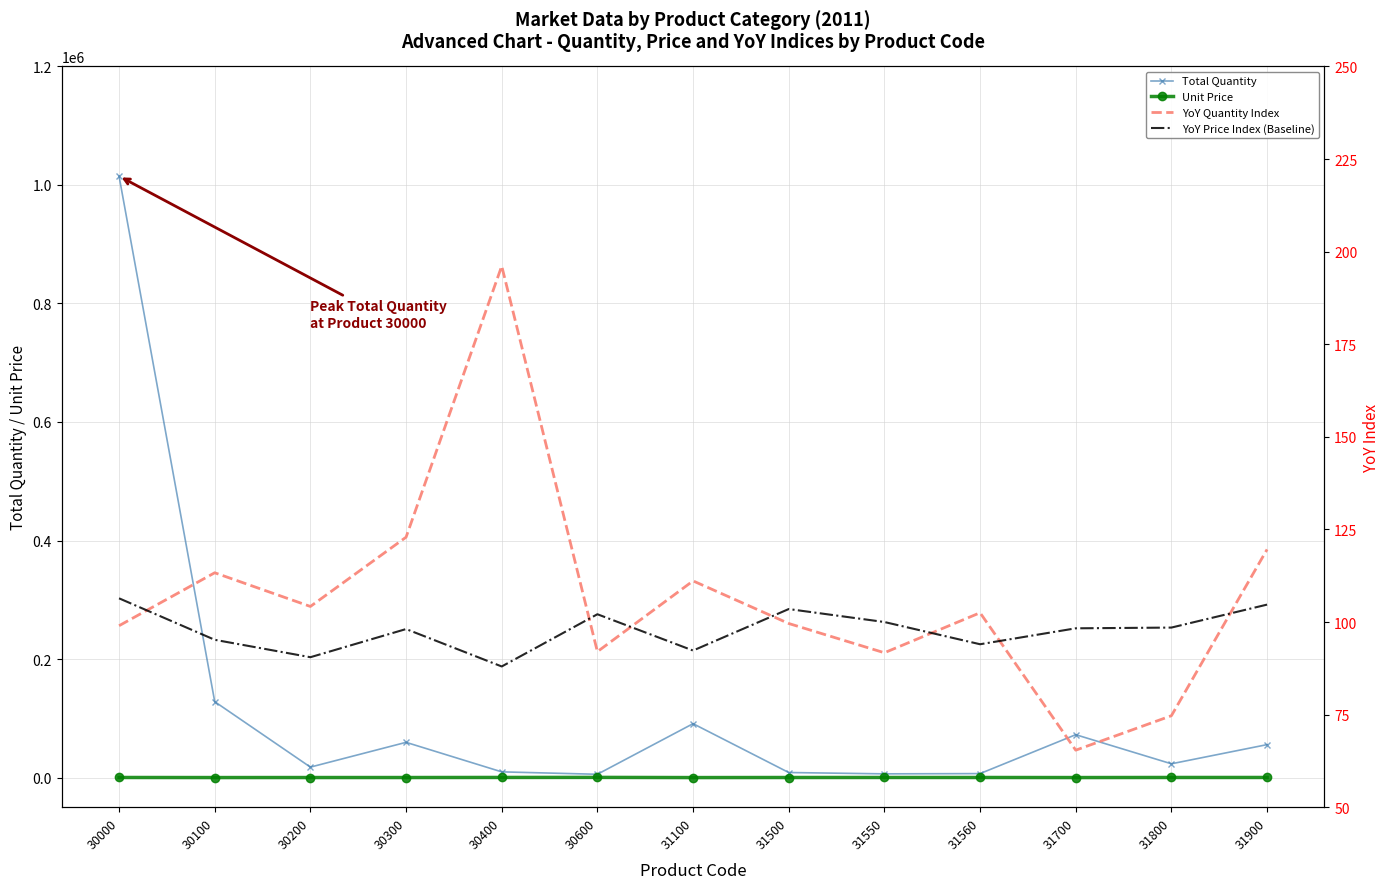

What is the difference between the maximum and minimum values in the Unit Price series?

298